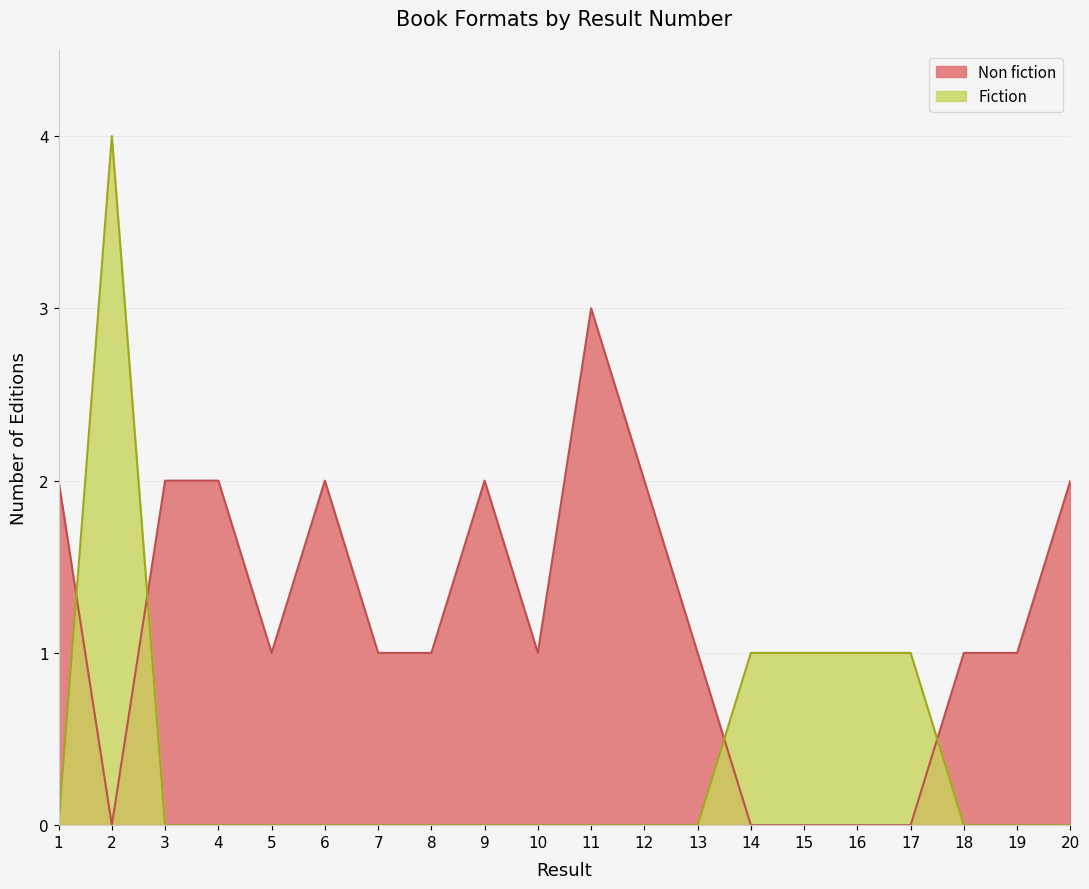

How many points are higher than both their immediate neighbors (excluding endpoints)?

1